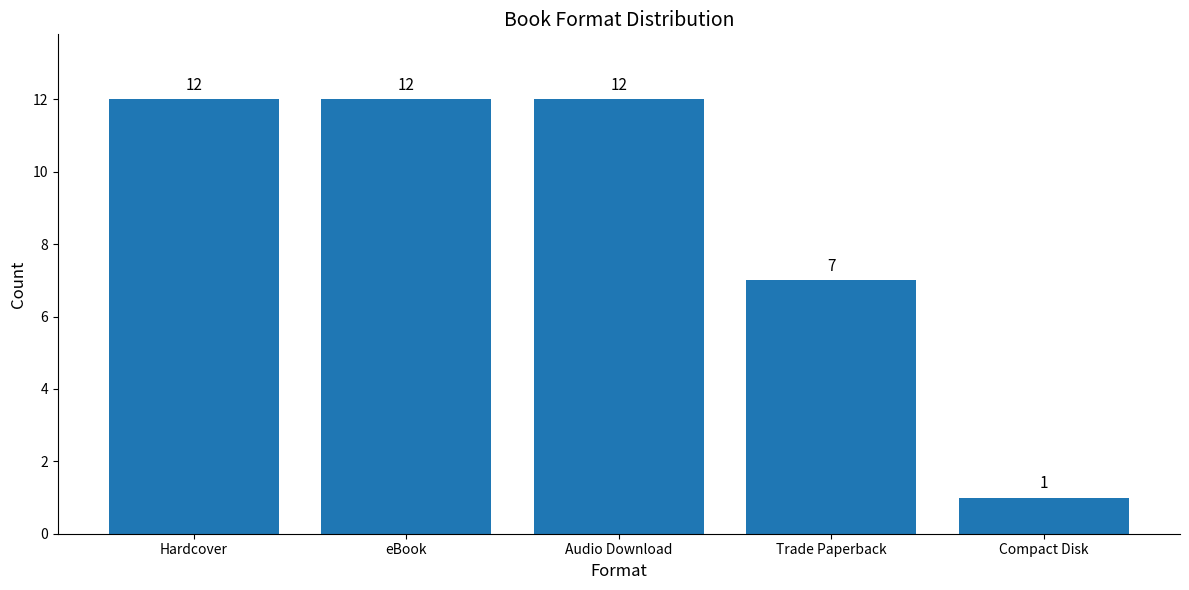

Count the number of data series in this chart.

1